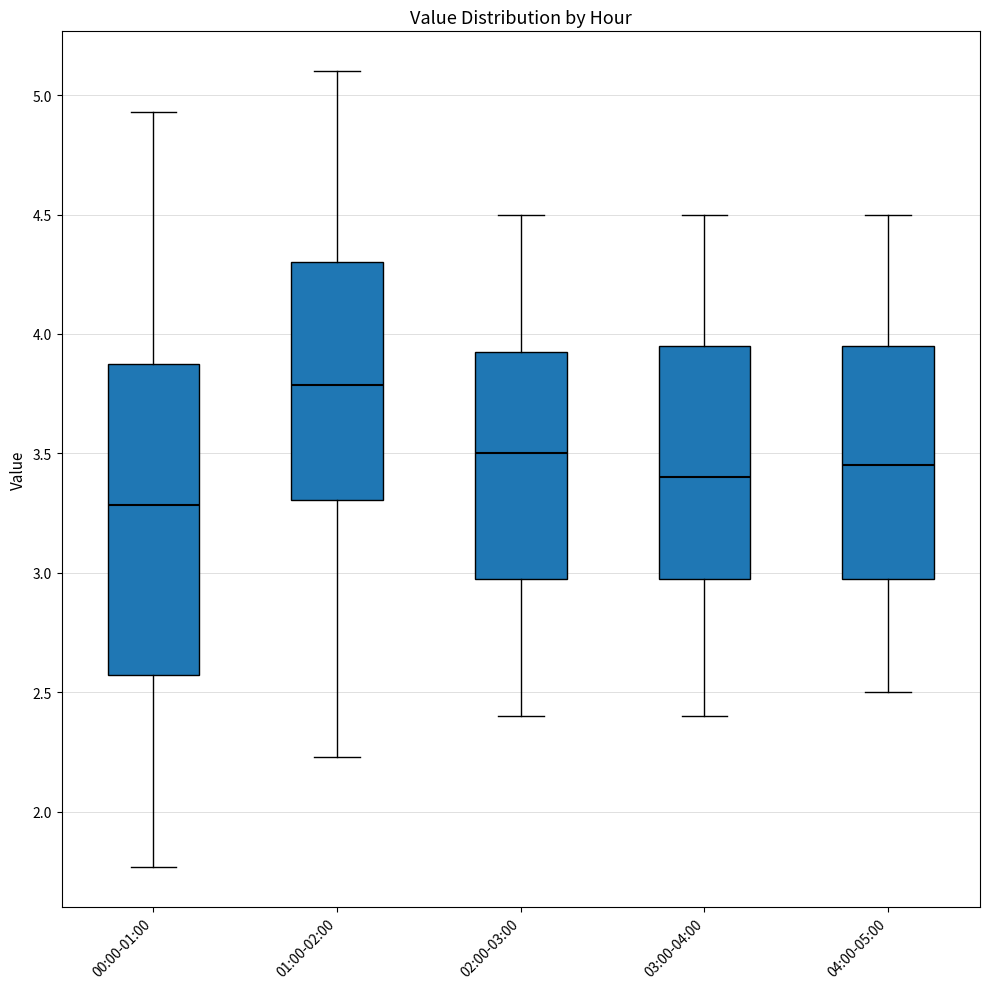

Which box has the highest median line?

01:00-02:00